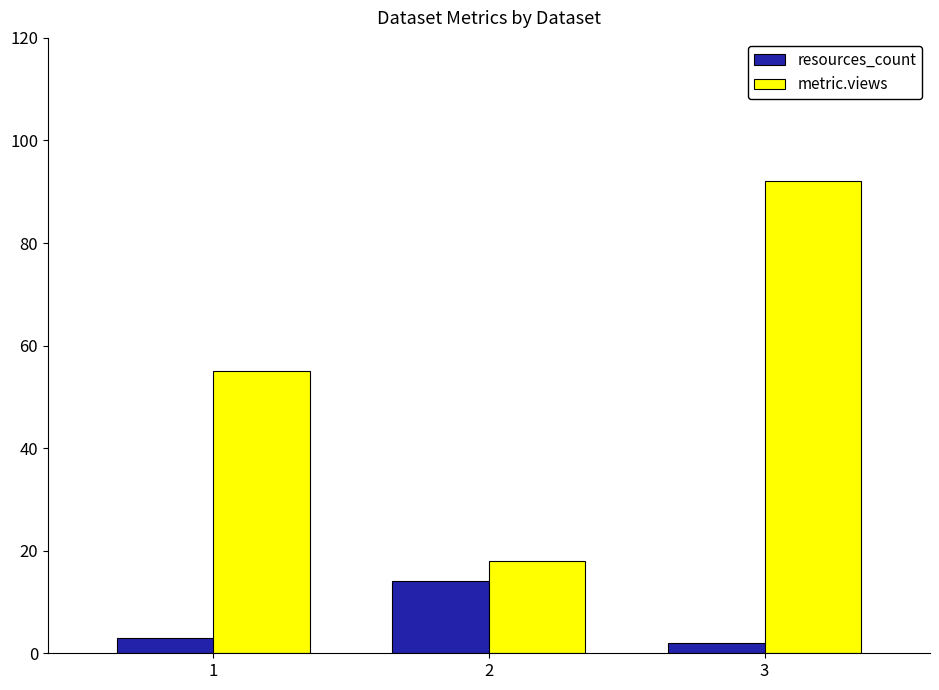

Which category has the highest value in the metric.views series?

3